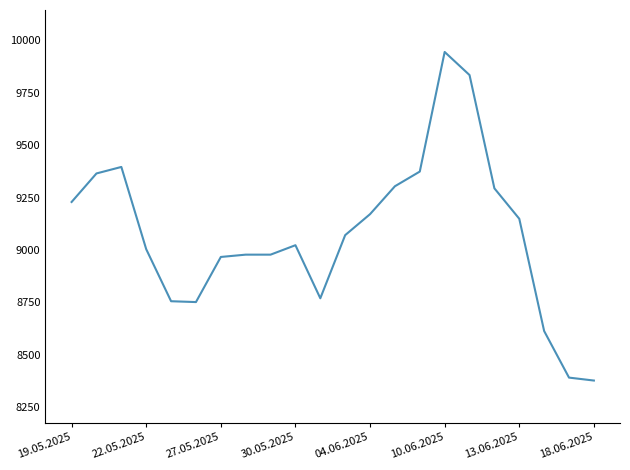

What is the smallest value displayed?

8378